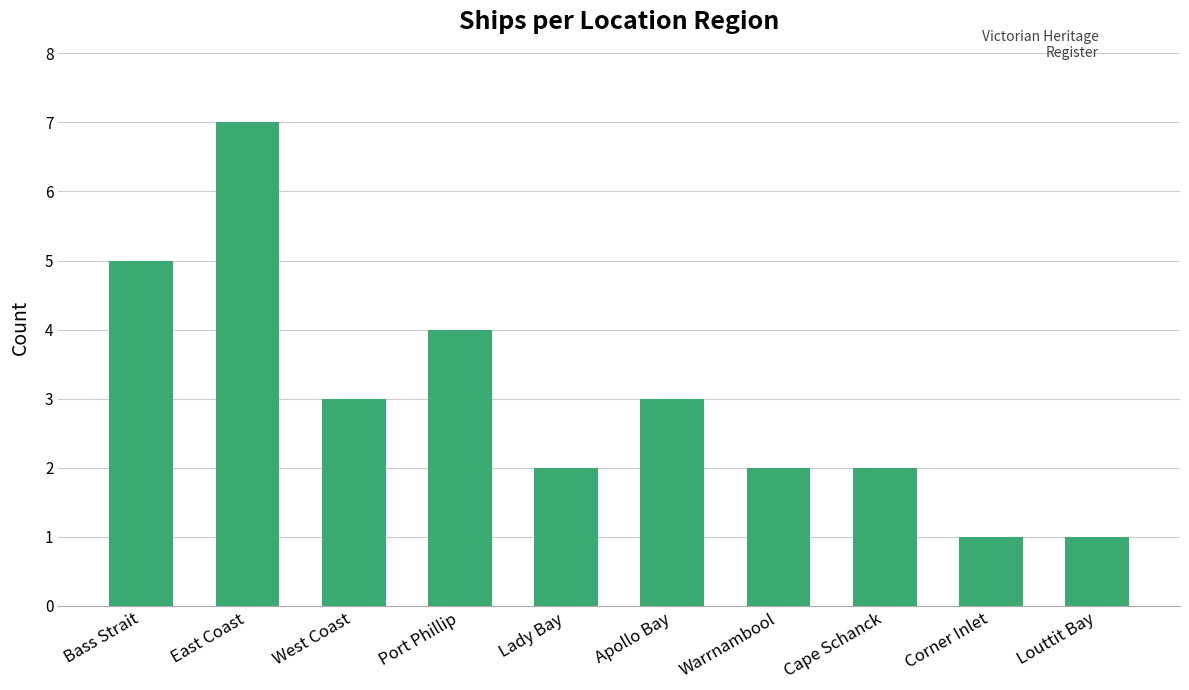

What is the difference between the second highest and second lowest values?

4